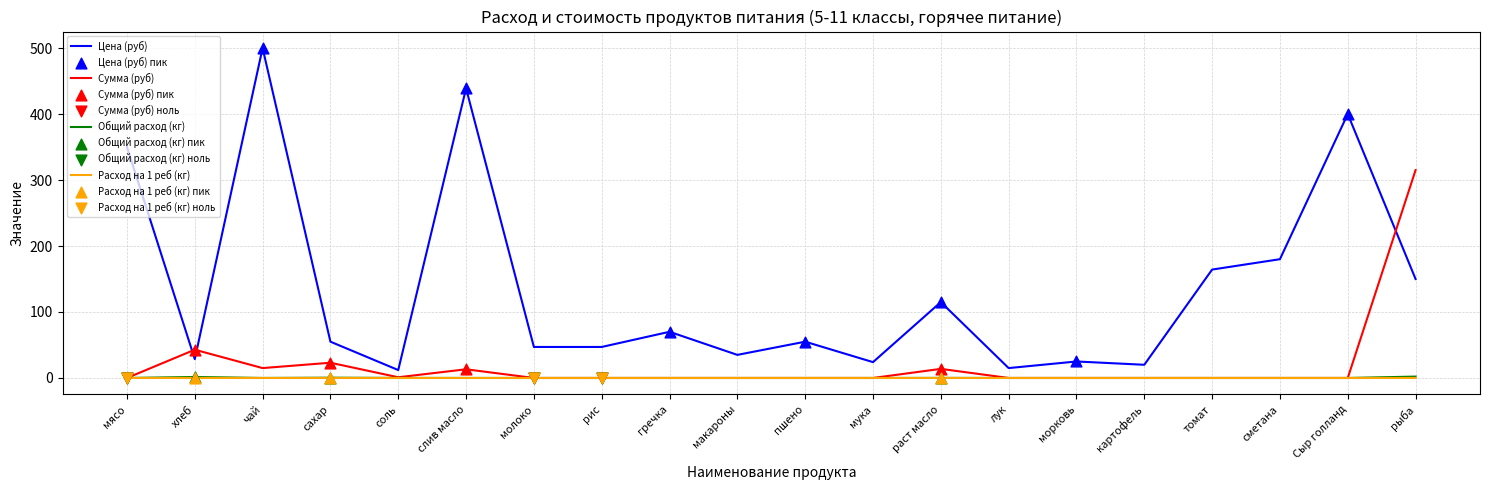

Which series has the largest total across all categories?

Цена (руб)